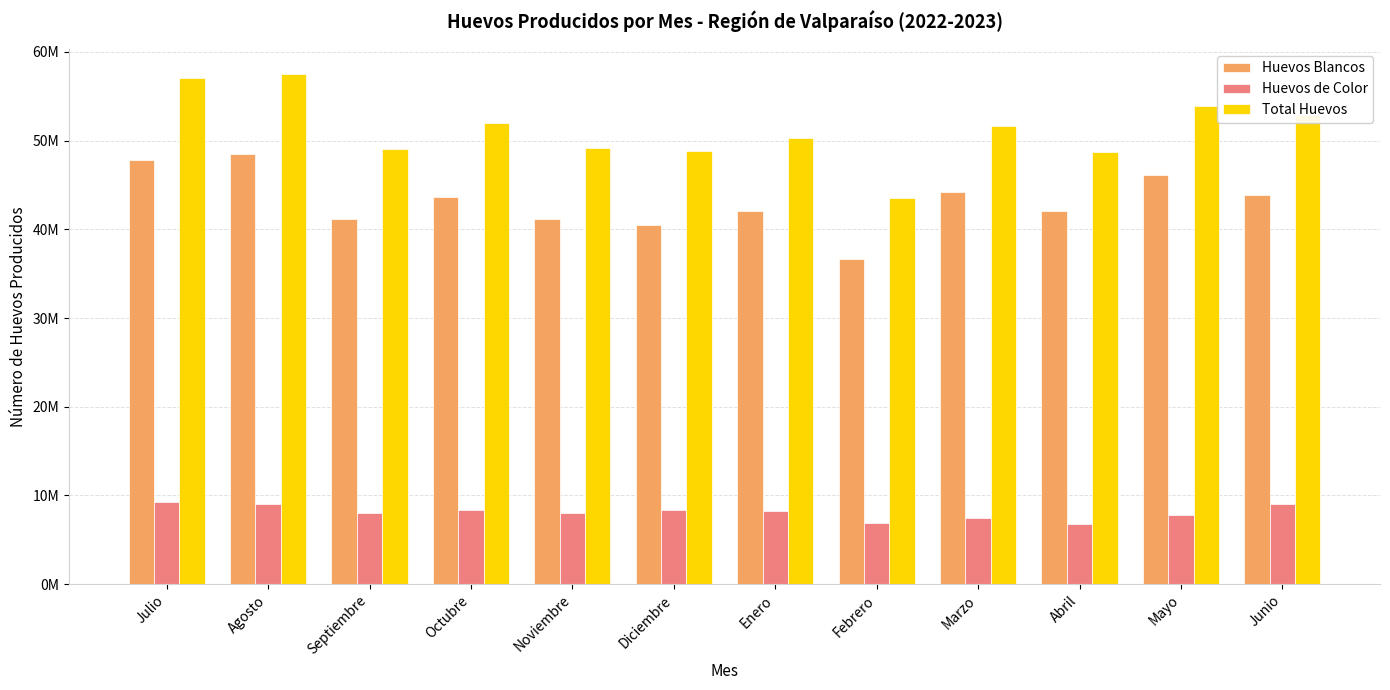

List the series in order of their peak value, lowest first.

Huevos de Color, Huevos Blancos, Total Huevos